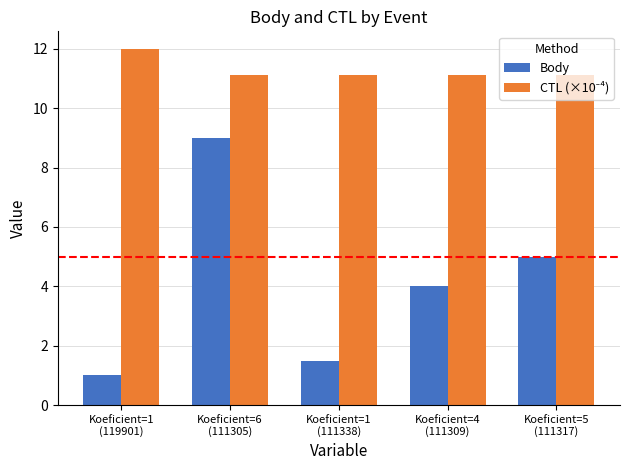

At which label does Body reach its minimum?

Koeficient=1
(119901)